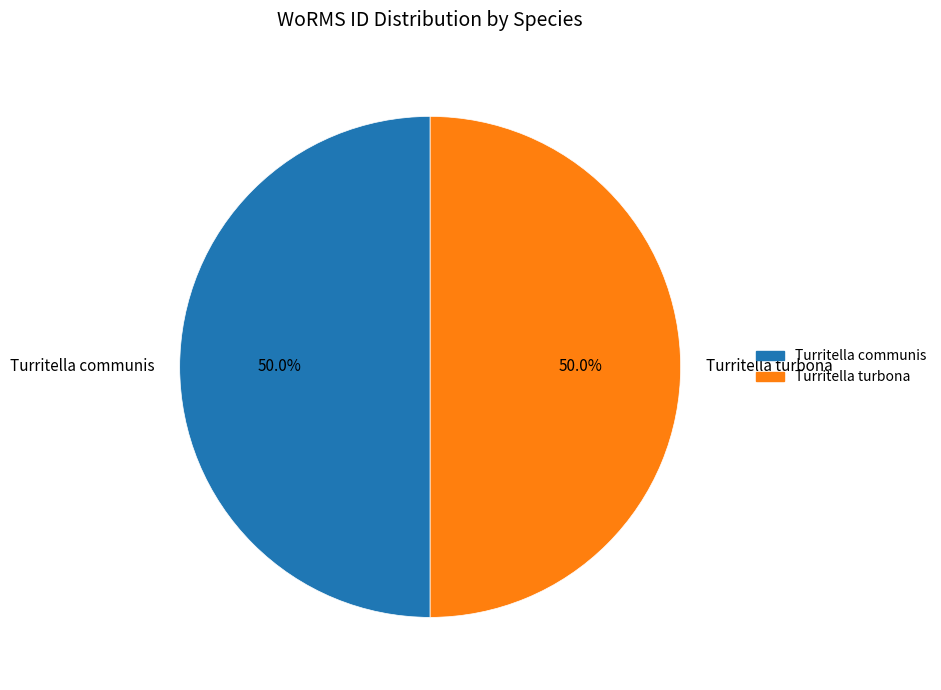

Is the sum of Turritella communis and Turritella turbona greater than half?

Yes